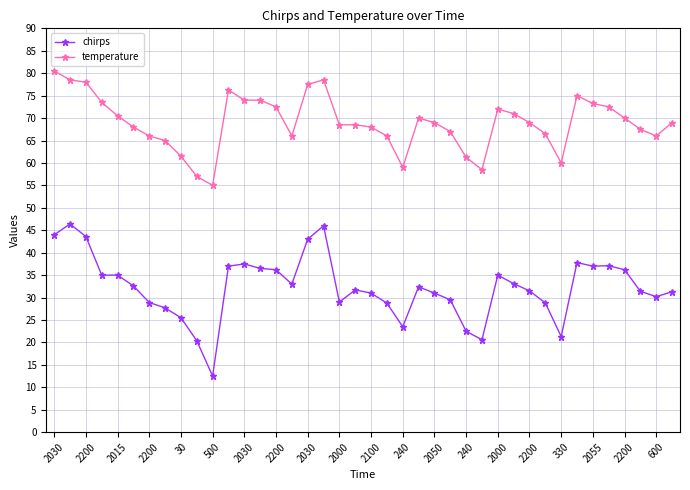

True or false: temperature has more than 2 interior local peaks.

True